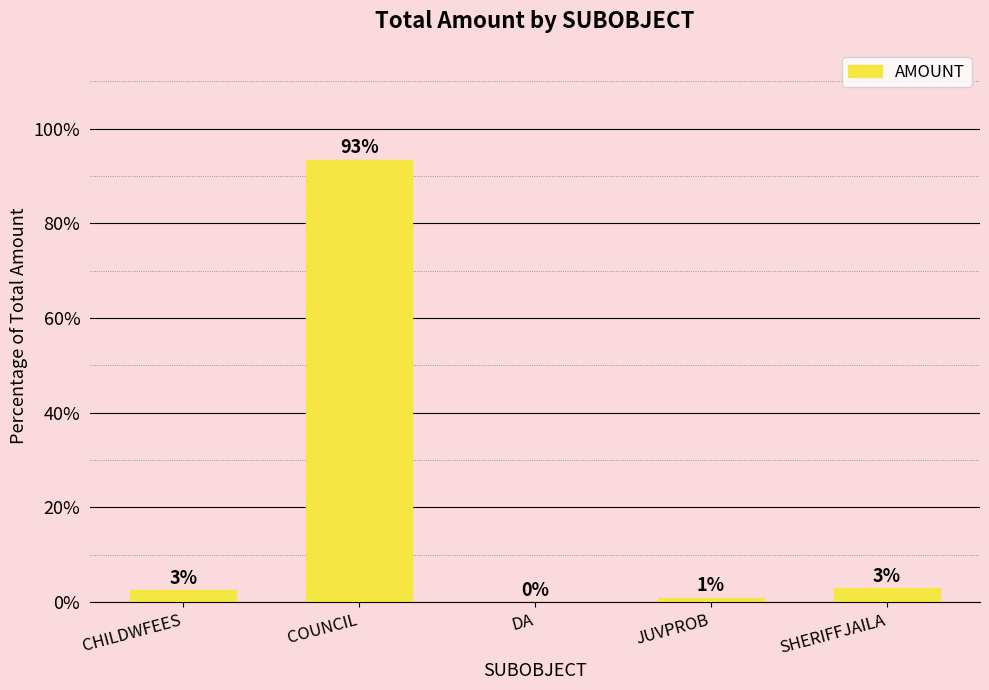

Approximately how many times larger is the value at JUVPROB compared to SHERIFFJAILA?

0.3